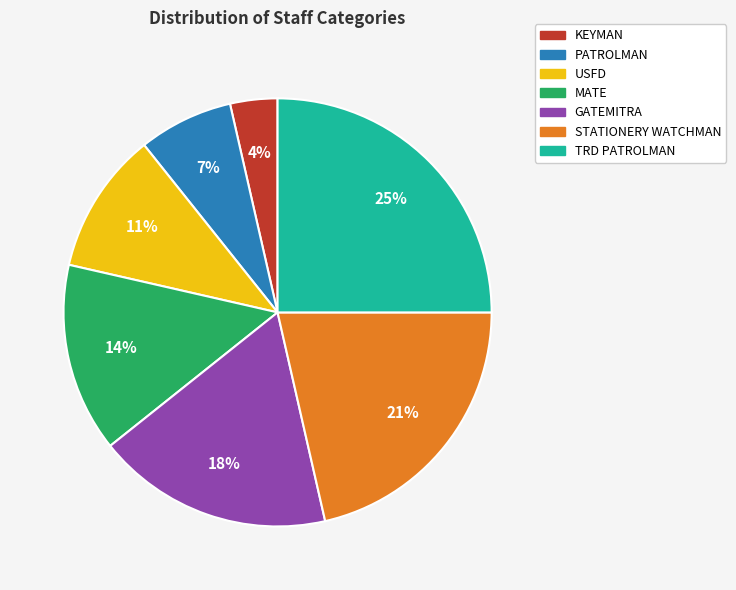

Does any single category account for the majority?

No